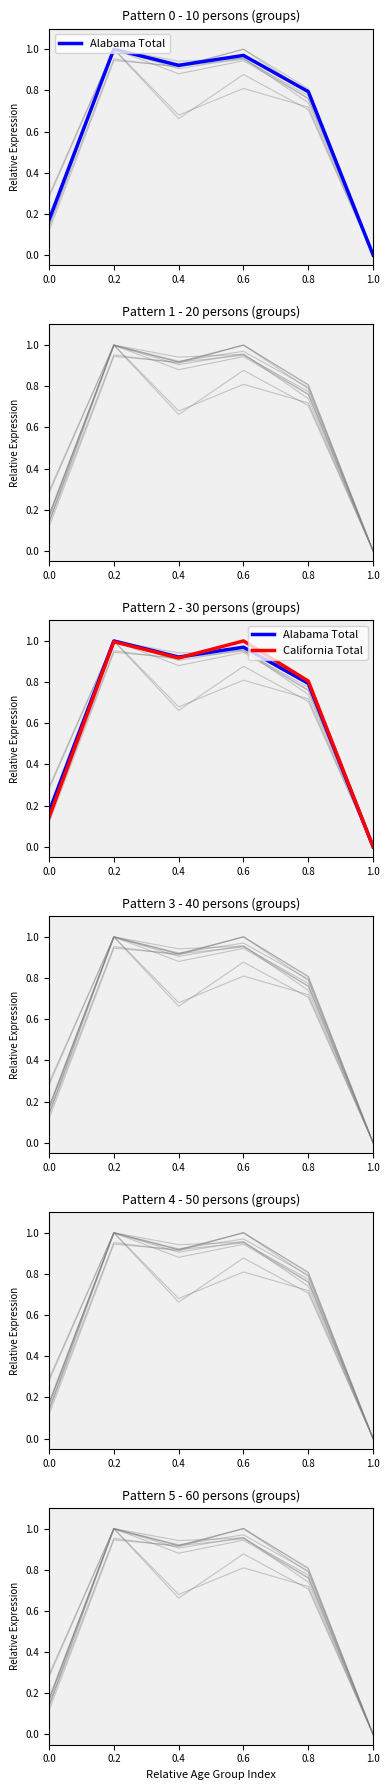

What is the difference between the second highest and second lowest values in the California Total series?

0.9